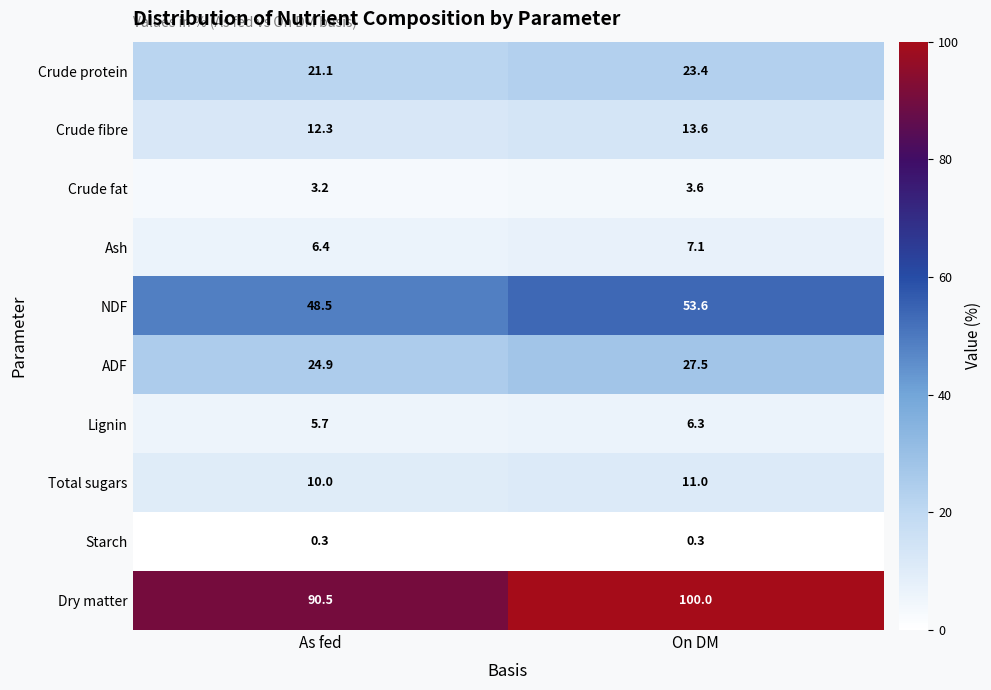

At which label does Lignin reach its minimum?

As fed